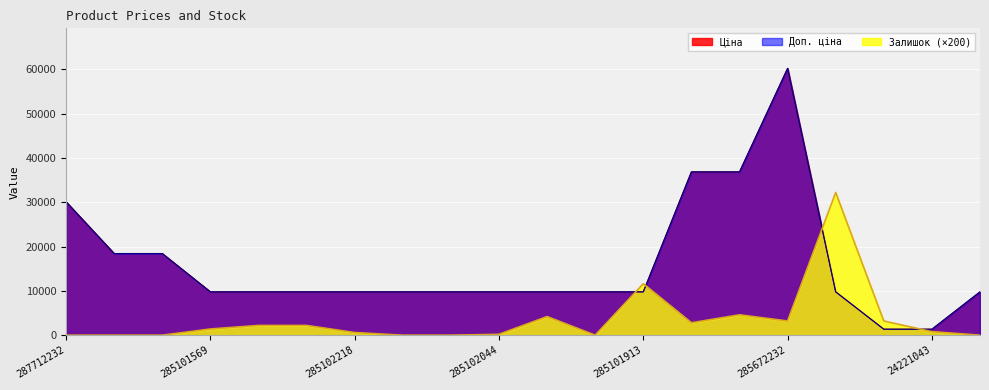

True or false: Доп. ціна has a value of 30102.8 at 287712232.

True